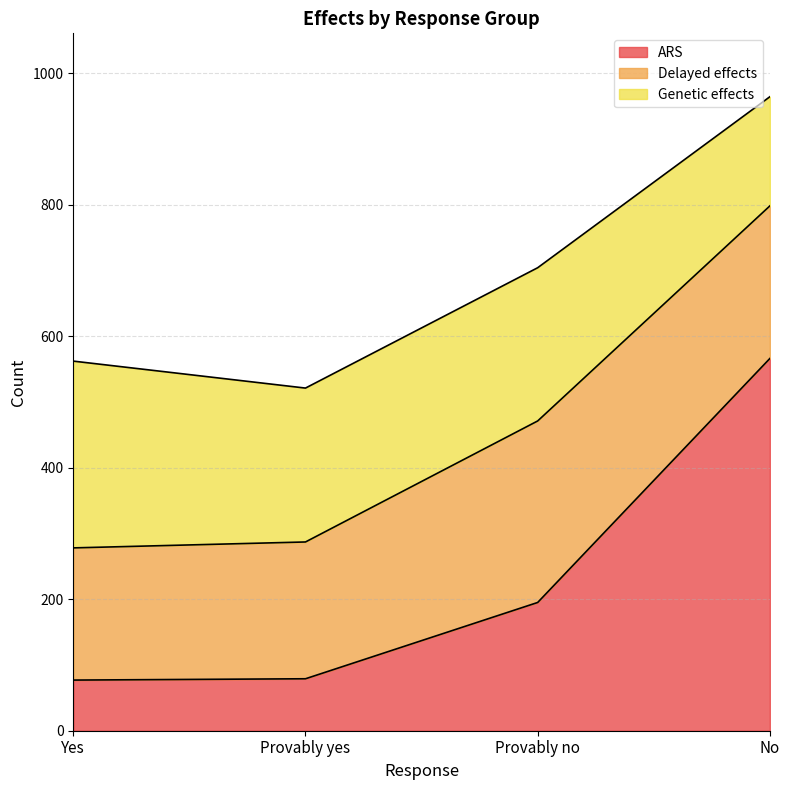

What is the value of the Delayed effects point at the 4th from the left?

232